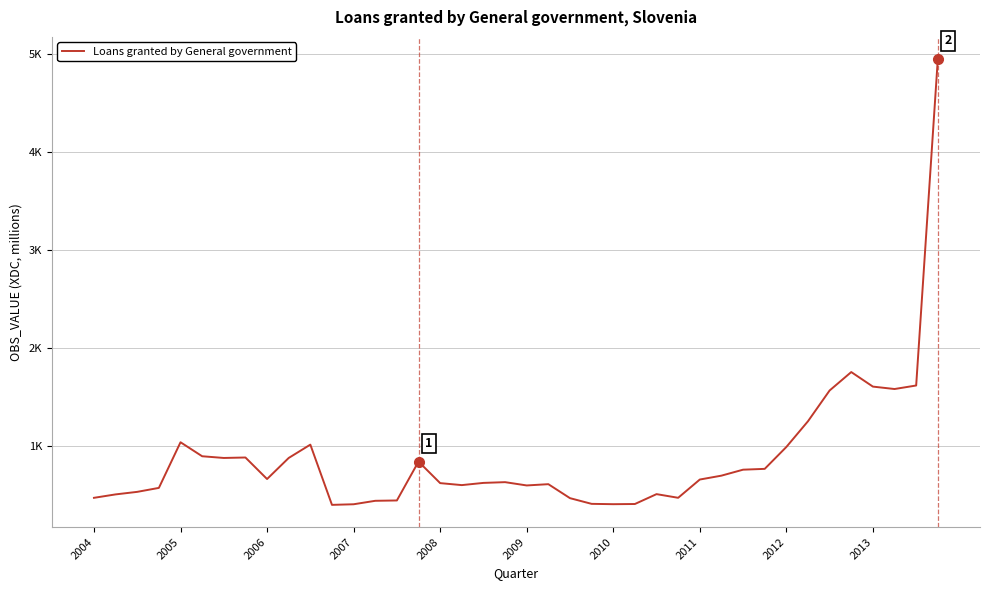

Which category has the lowest value across all series?

11